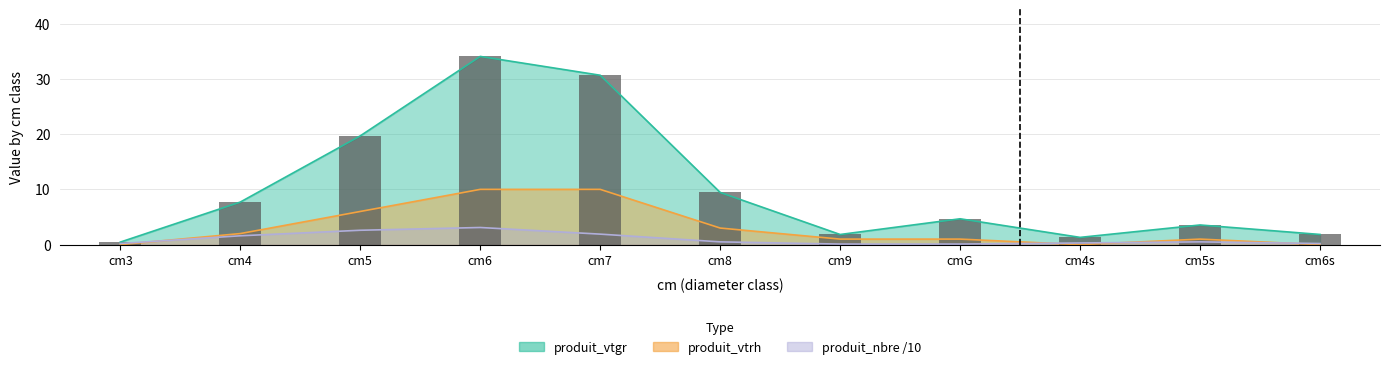

What is the label of the 4th bar from the left?

cm6